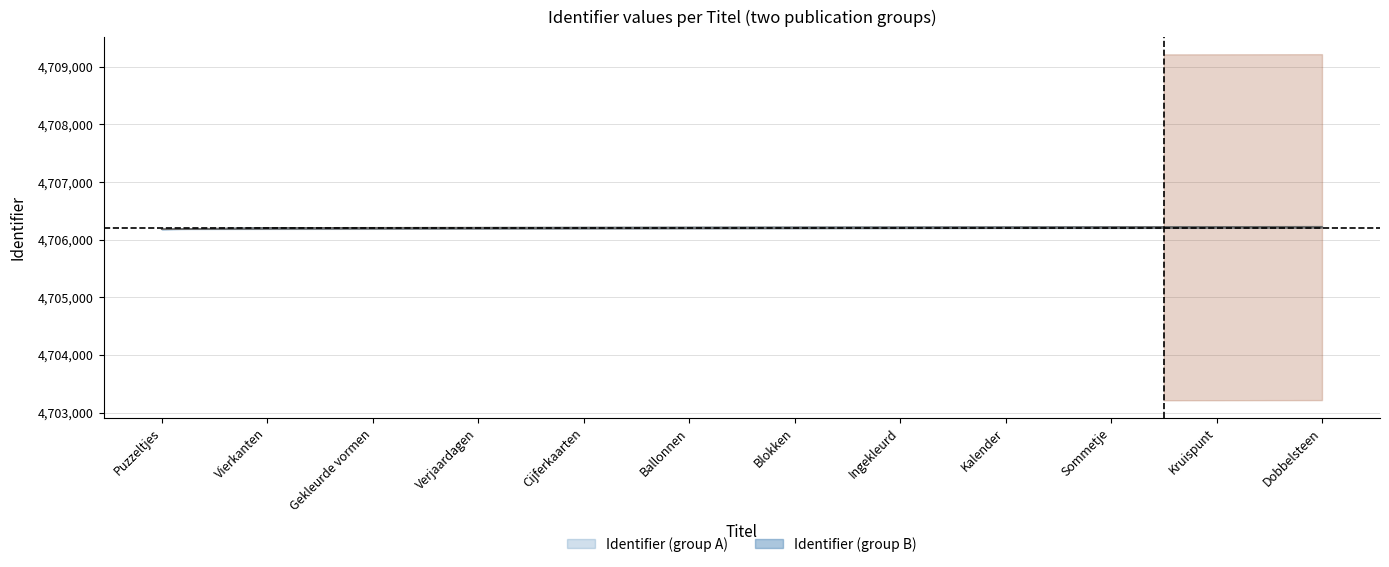

Count the number of categories in the chart.

12